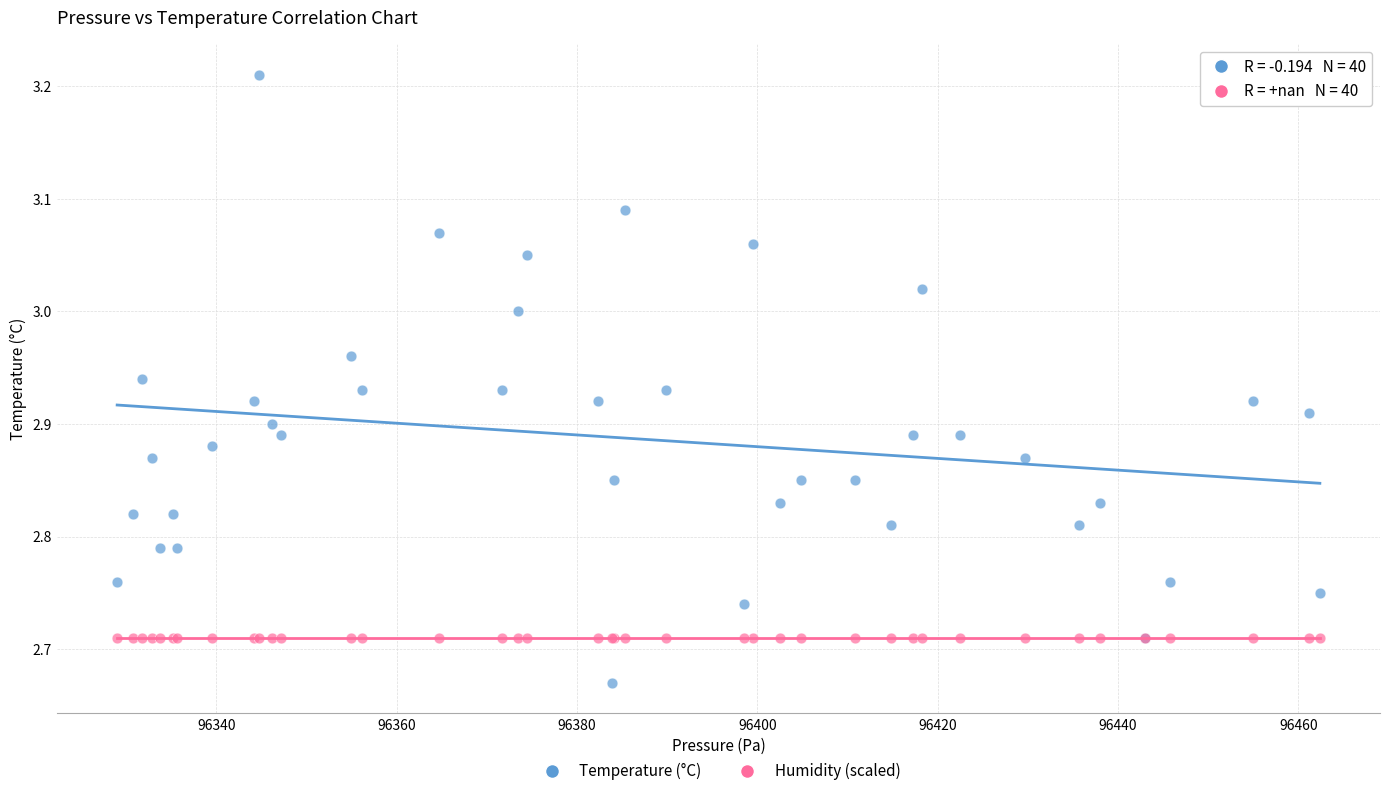

Which series reaches the maximum Y coordinate?

Temperature (°C)